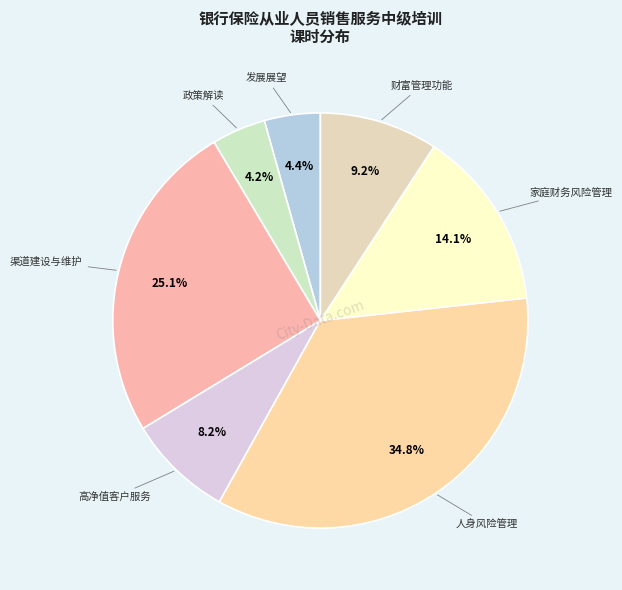

Is there any slice that represents more than half of the pie?

No